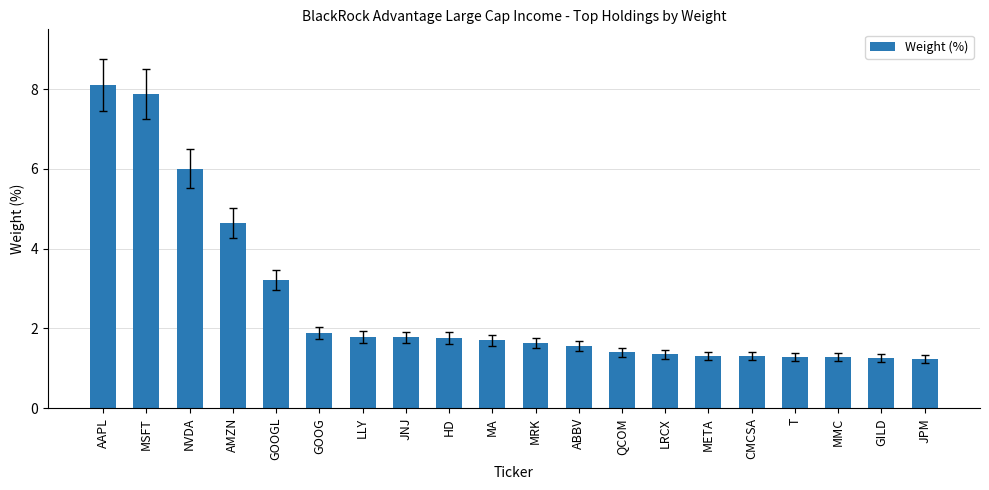

What is the label of the 12th bar from the left?

ABBV